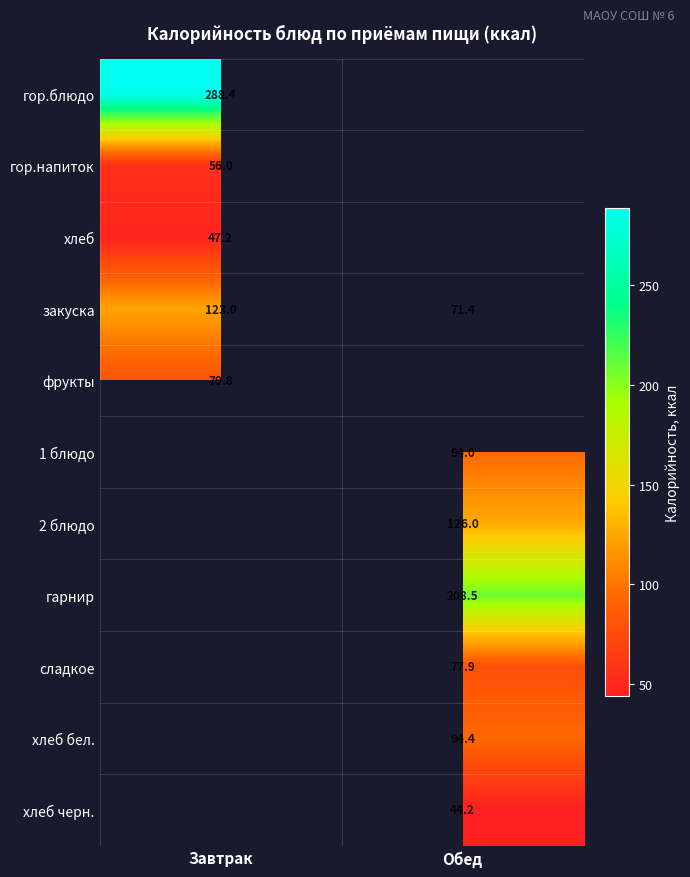

True or false: закуска has a value of 38.0 at Обед.

False